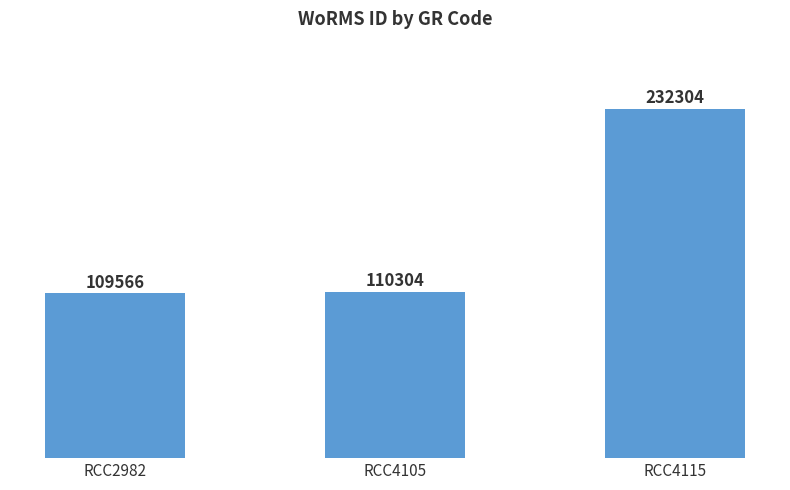

Reading left to right, transcribe all the data shown in this chart.

RCC2982=109566	RCC4105=110304	RCC4115=232304